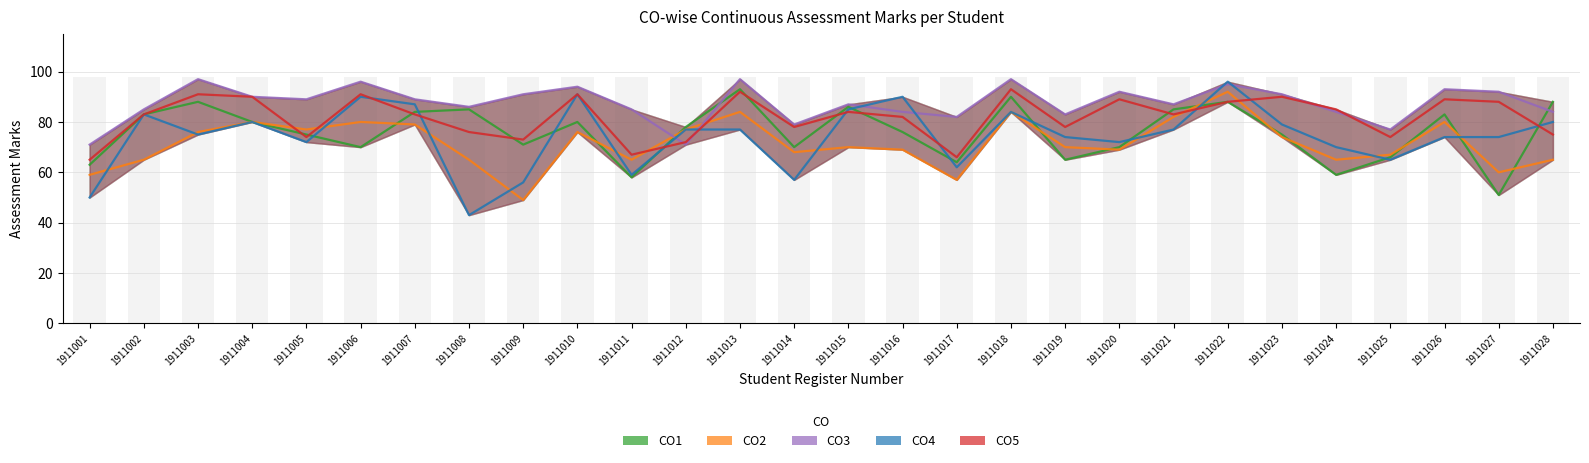

At 1911012, list the series in order from largest to smallest.

CO1, CO2, CO4, CO5, CO3